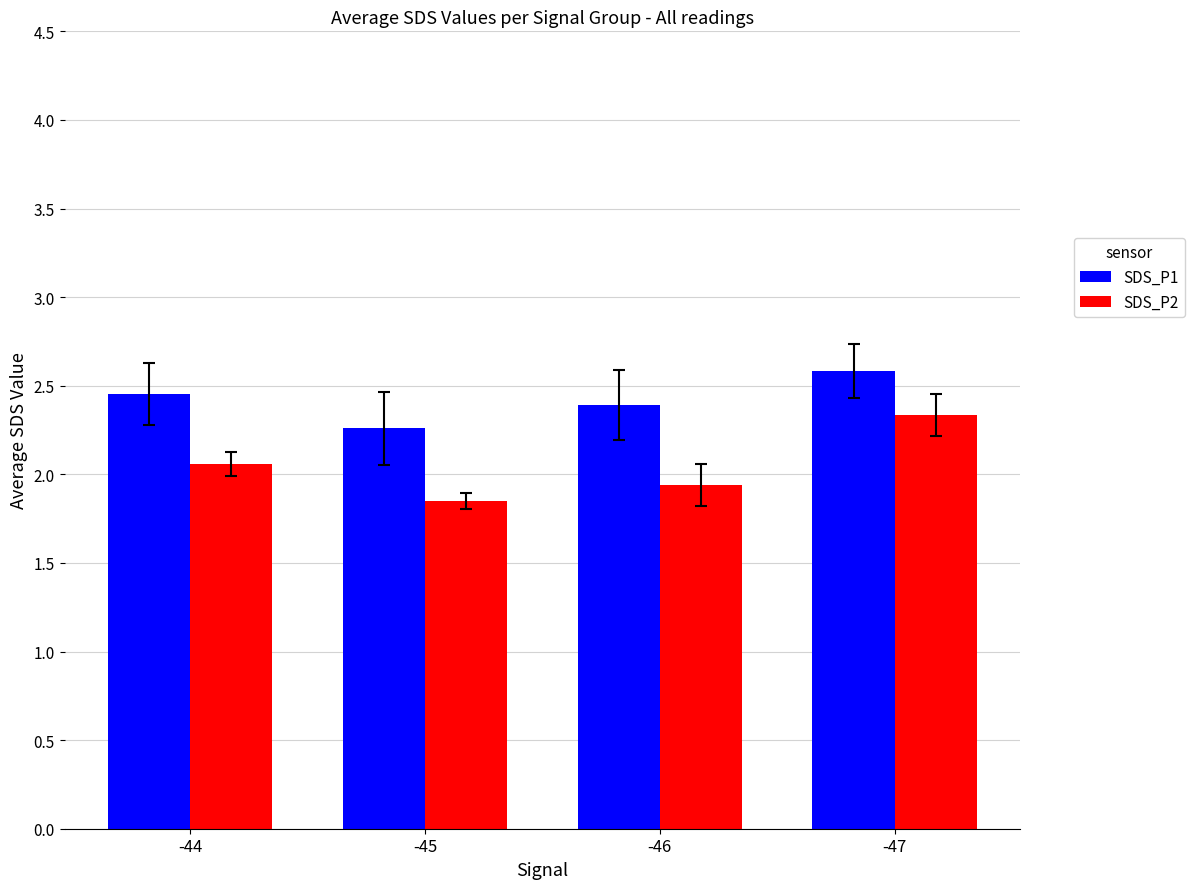

Is it true that SDS_P2 equals 1.9 at -45?

True